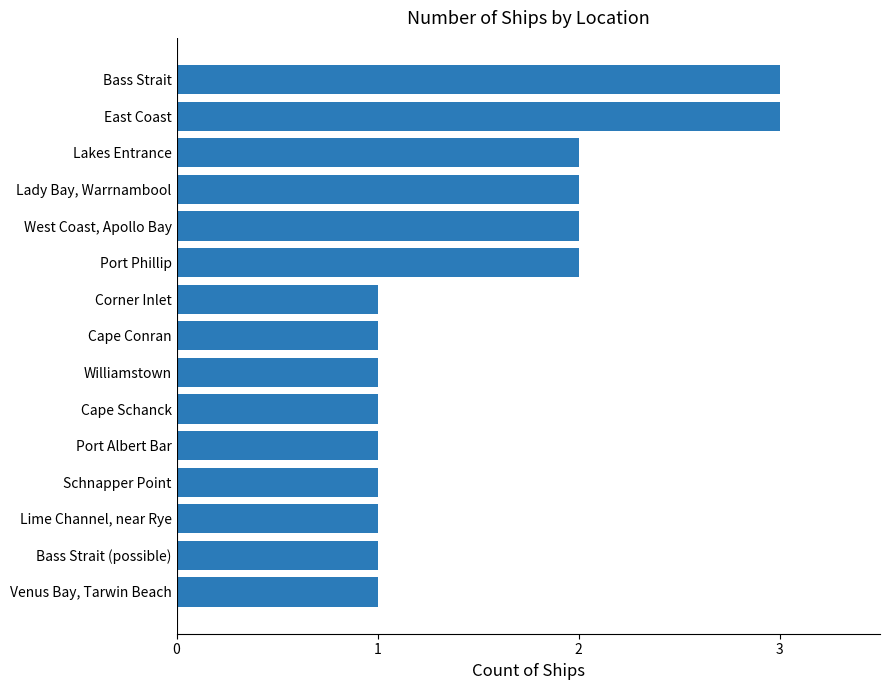

Reading bottom to top, list all the values displayed in this chart.

1	1	1	1	1	1	1	1	1	2	2	2	2	3	3